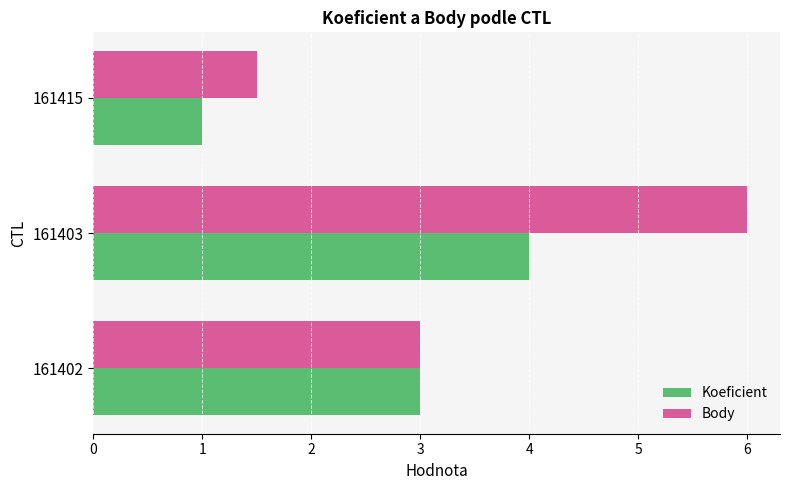

At which category is the sum across all series the highest?

161403